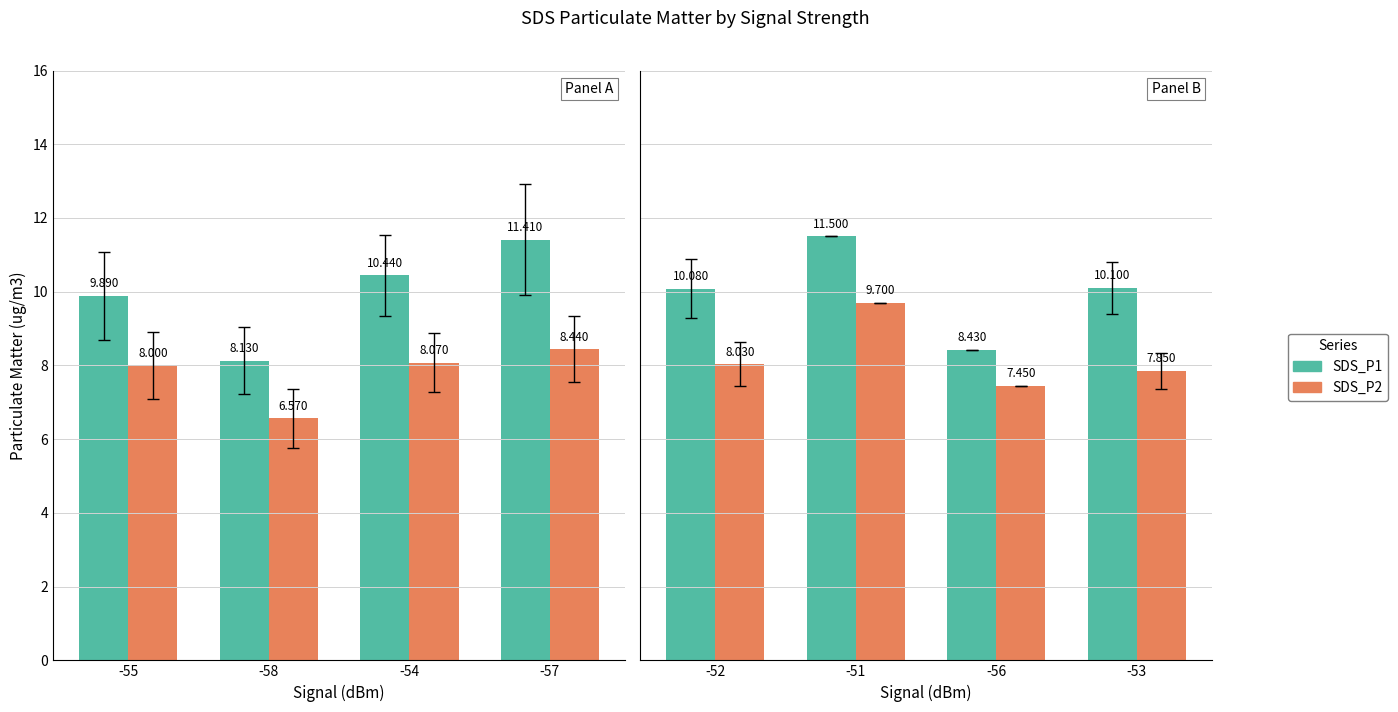

Between -51 and -56, which series saw the biggest shift?

SDS_P1